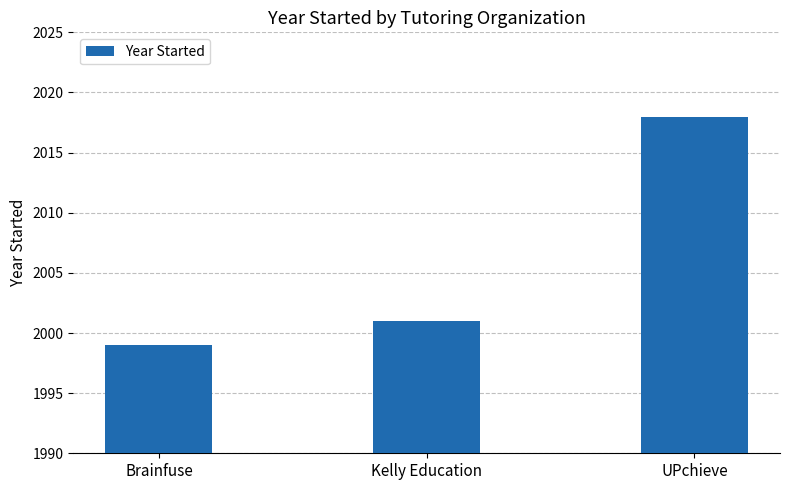

What is the difference between the values at Brainfuse and UPchieve?

19